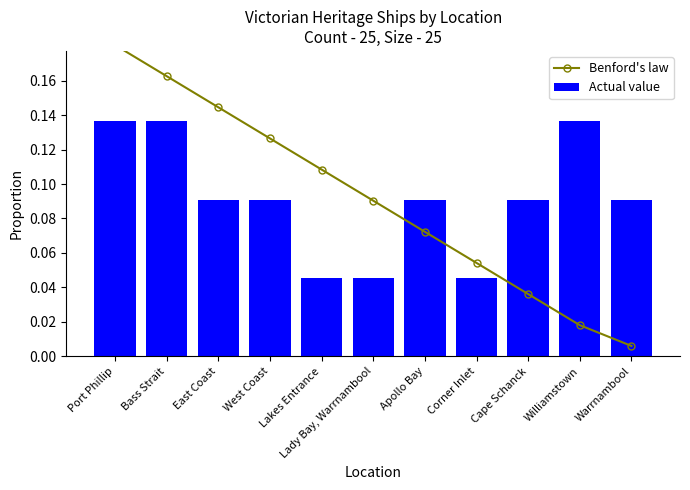

What is the total value across all series at Bass Strait?

0.3